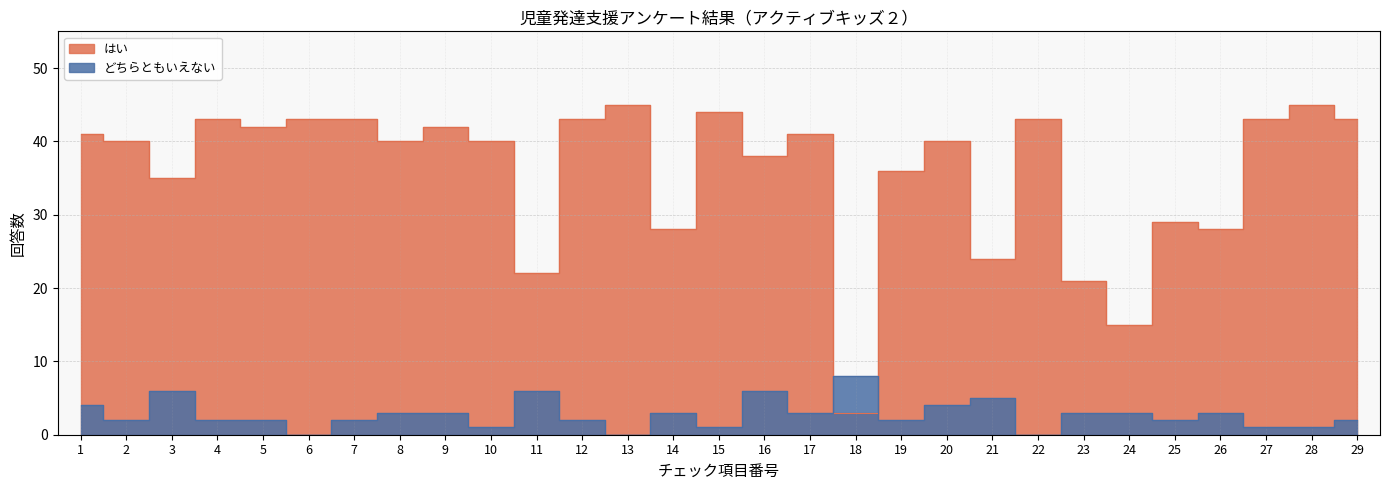

What is the difference between the どちらともいえない values at 25 and 9?

1